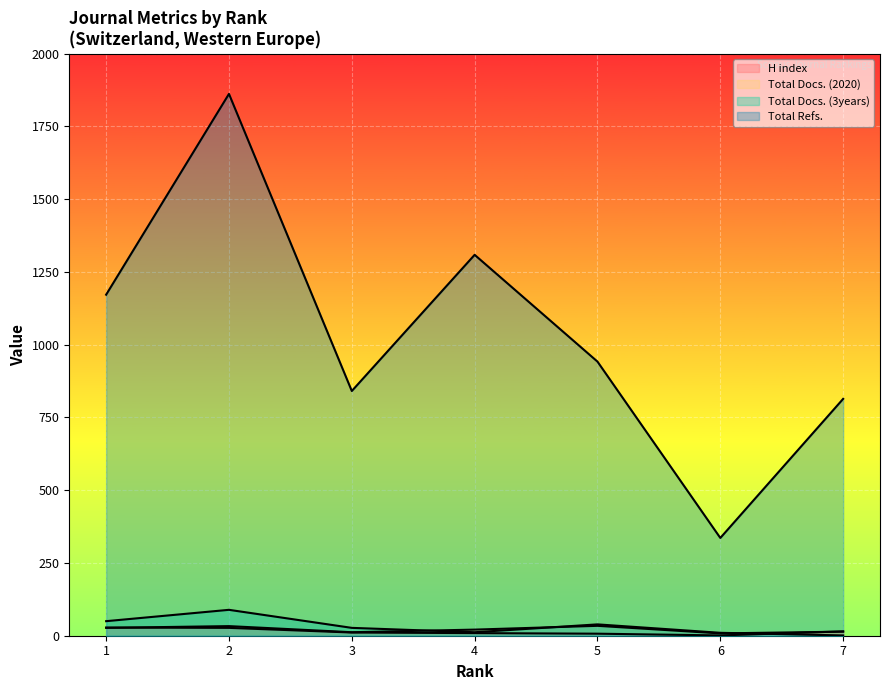

True or false: Total Refs. has a value of 624 at 4.

False